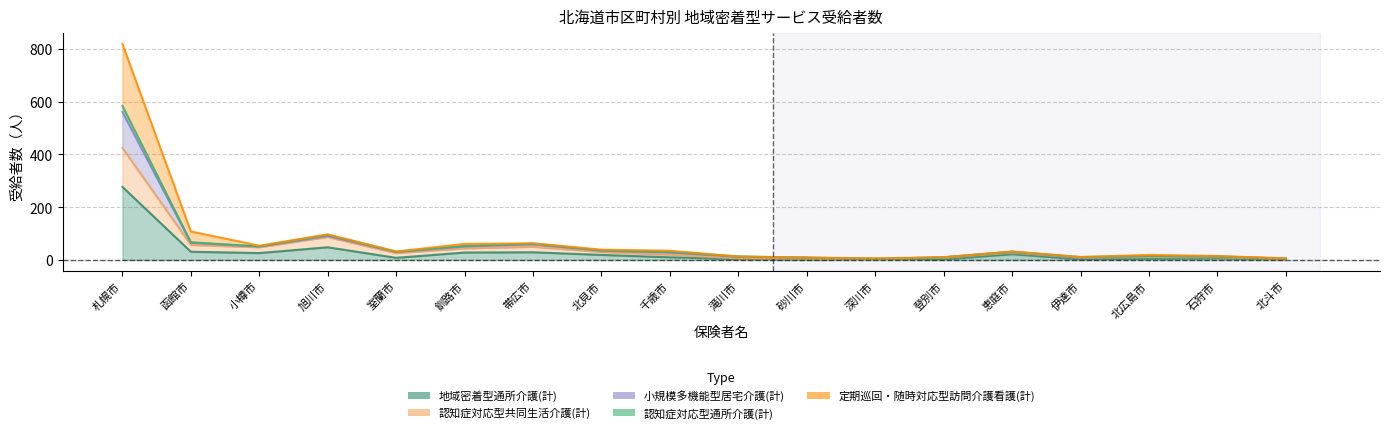

At which category does the chart reach its minimum across all series?

砂川市